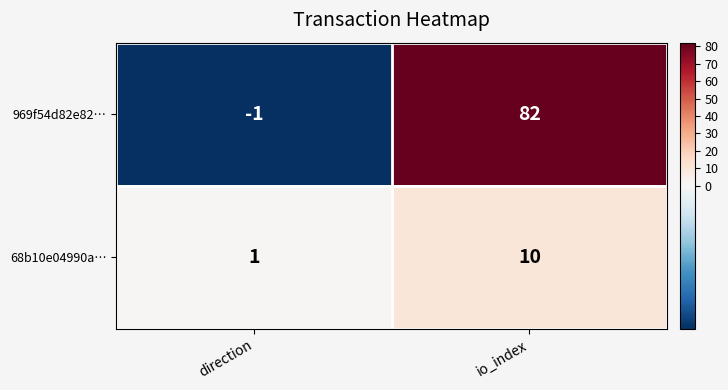

Which category has the highest value in the 969f54d82e82… series?

io_index